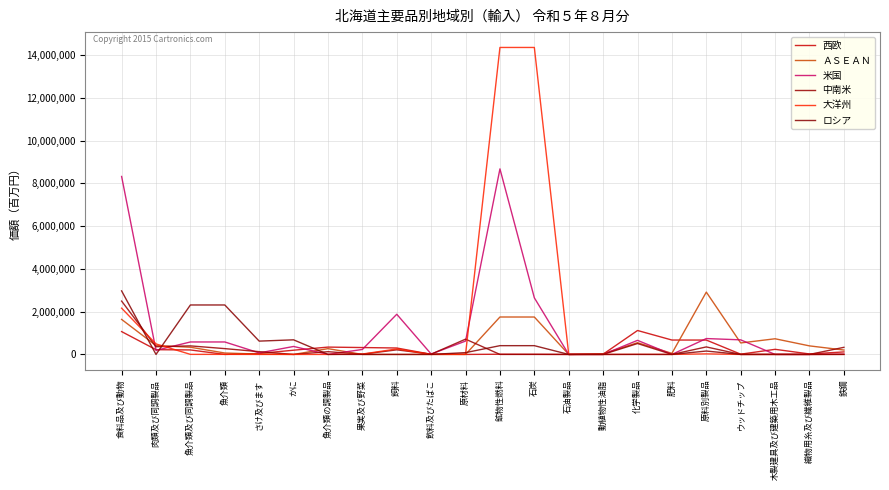

Which has a higher value, 飲料及びたばこ or 石炭?

石炭